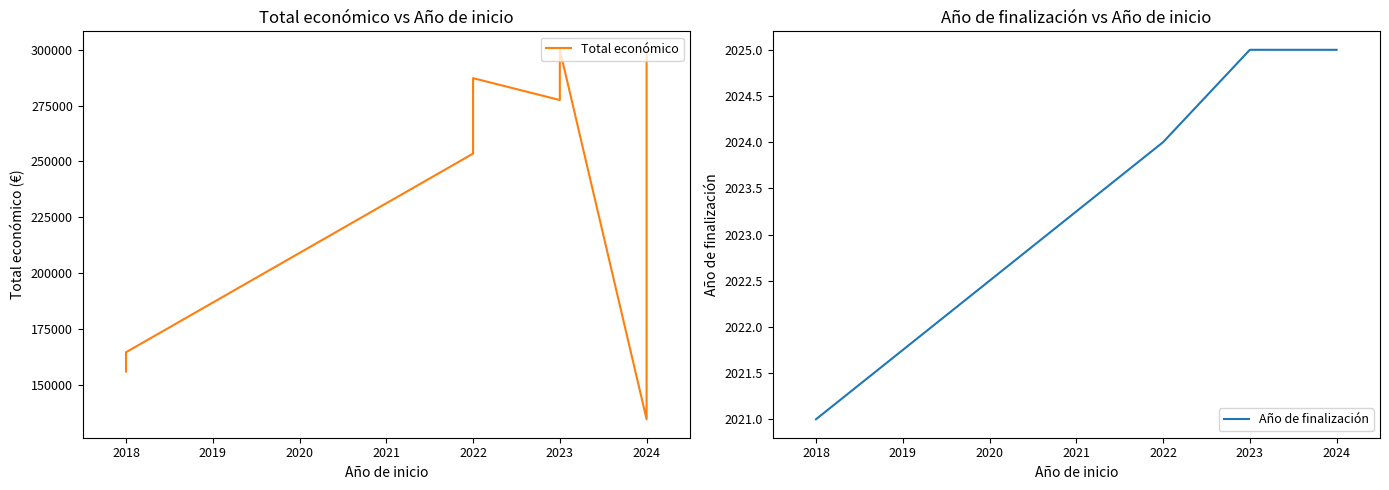

Reading left to right, transcribe all the data shown in this chart.

Total económico: 155978	164600	253495	287260	277458	295565	299938	134631	203227	259477	260325	268949	299342
Año de finalización: 2021	2021	2024	2024	2025	2025	2025	2025	2025	2025	2025	2025	2025